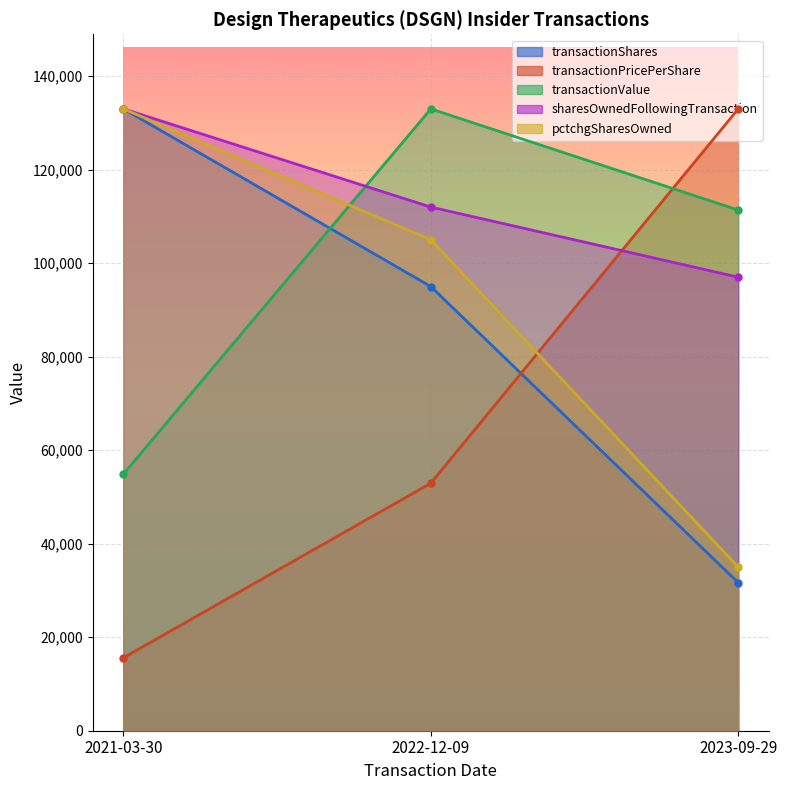

How many data points in transactionValue are above 111386?

2